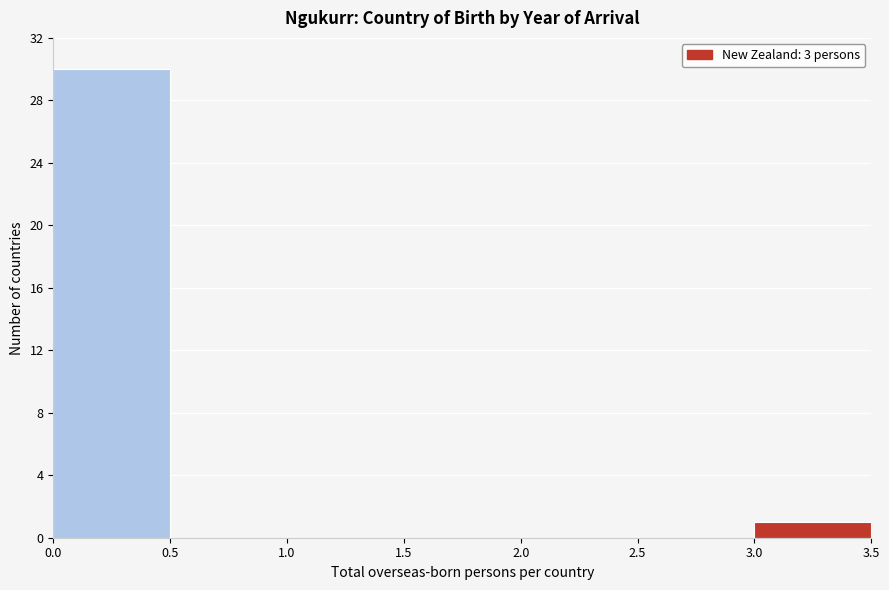

Reading left to right, list every bar in this chart as the range it spans on the x-axis followed by its height. The values are not printed on the chart, so give them approximately, as read against the axis.

0.0 to 0.5: 30
0.5 to 1.0: 0
1.0 to 1.5: 0
1.5 to 2.0: 0
2.0 to 2.5: 0
2.5 to 3.0: 0
3.0 to 3.5: 1